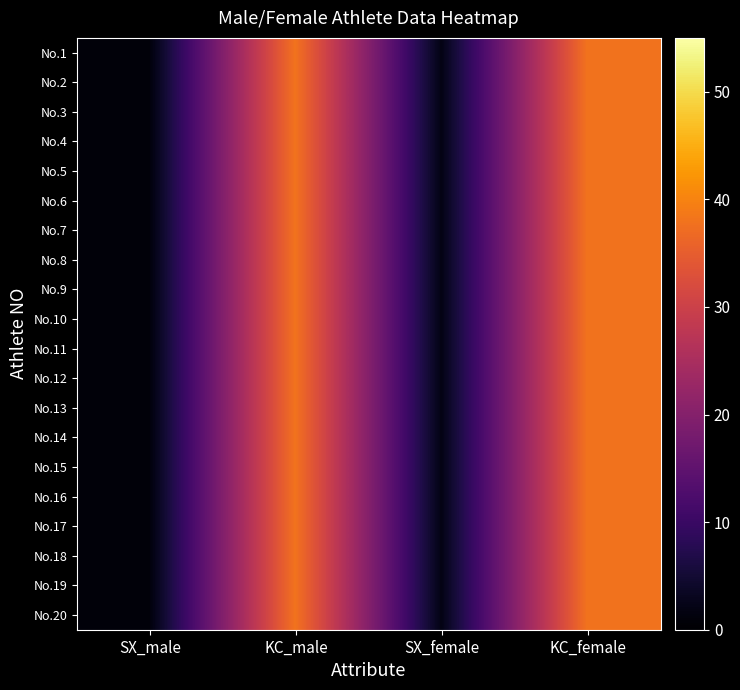

Which series changed the most between SX_female and KC_female?

No.1